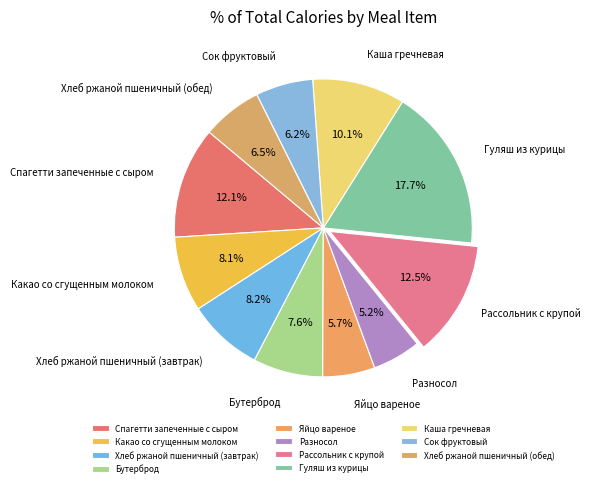

What percentage is NOT represented by Разносол?

94.8%